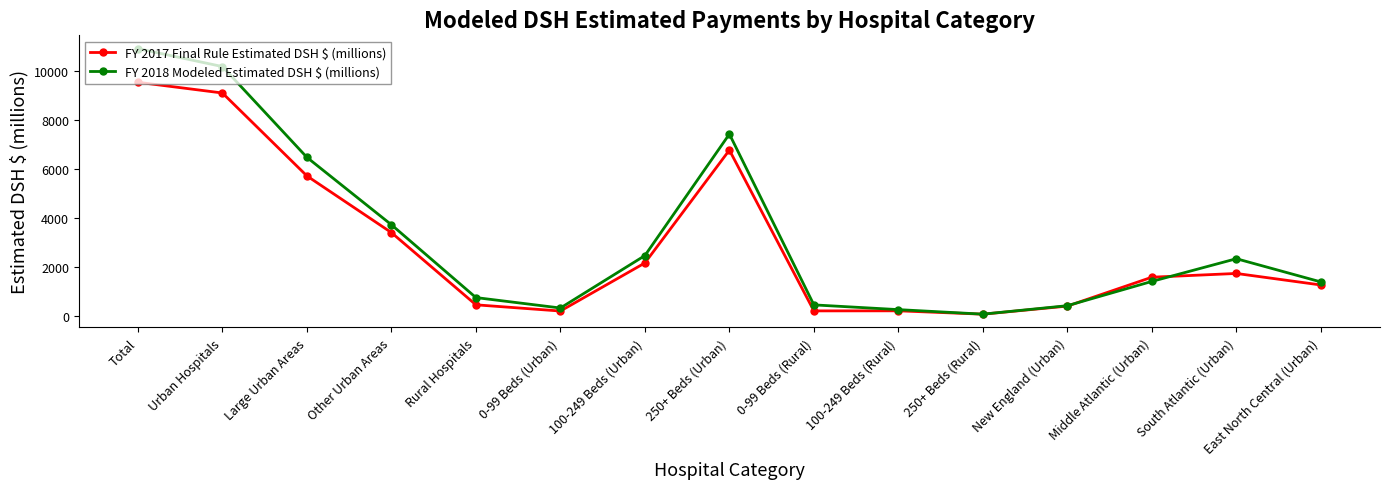

Rank the series at Total from lowest to highest value.

FY 2017 Final Rule Estimated DSH $ (millions), FY 2018 Modeled Estimated DSH $ (millions)